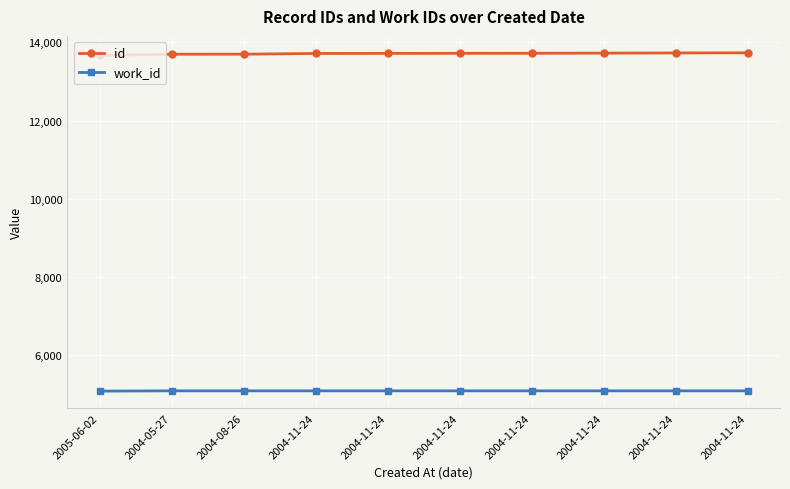

What is the label of the 6th point from the left?

2004-11-24